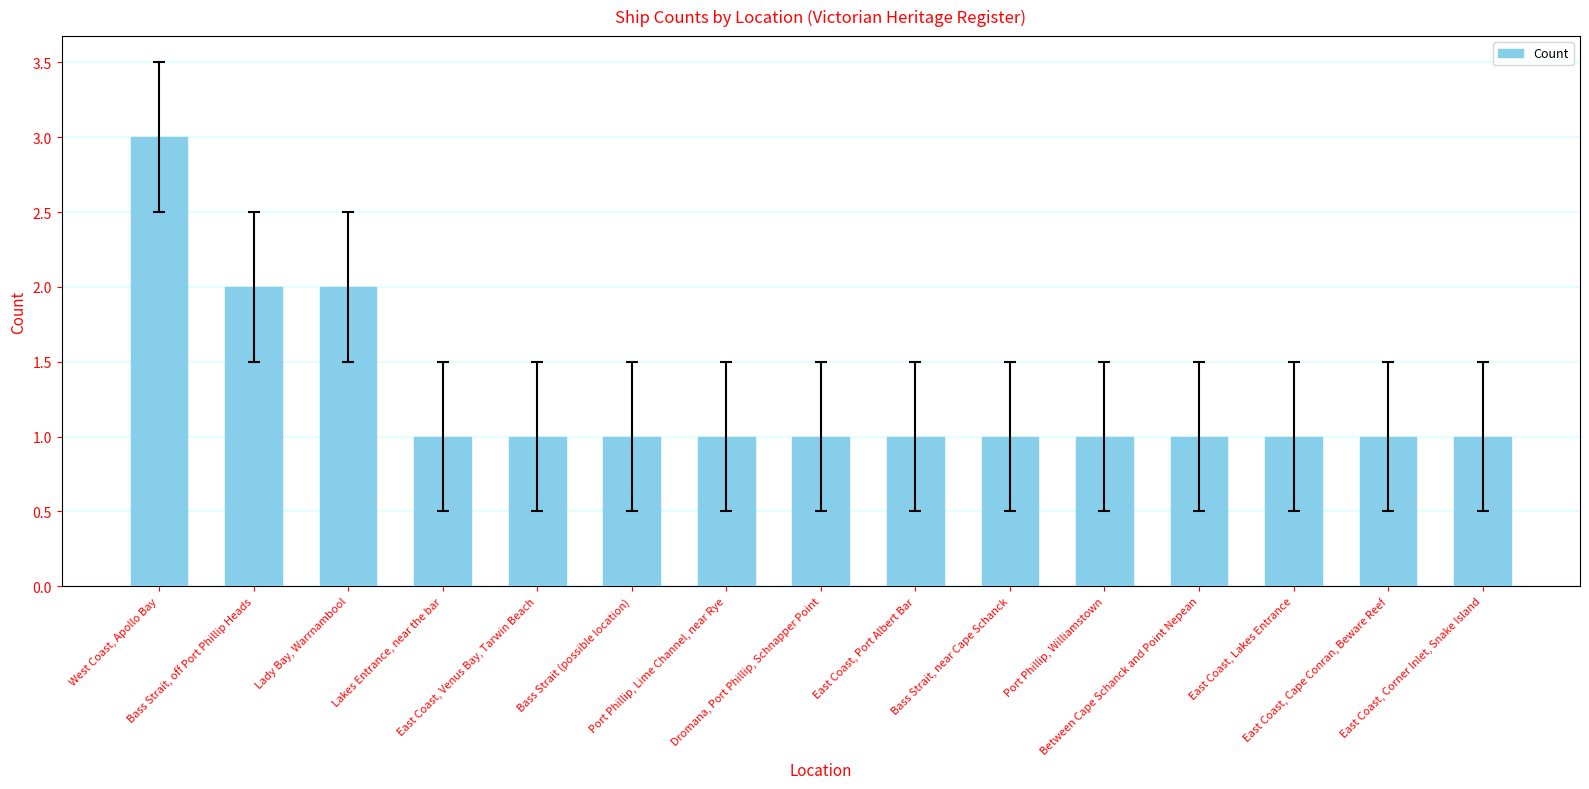

What is the ratio of the value at East Coast, Port Albert Bar to the value at Bass Strait, near Cape Schanck?

1.0